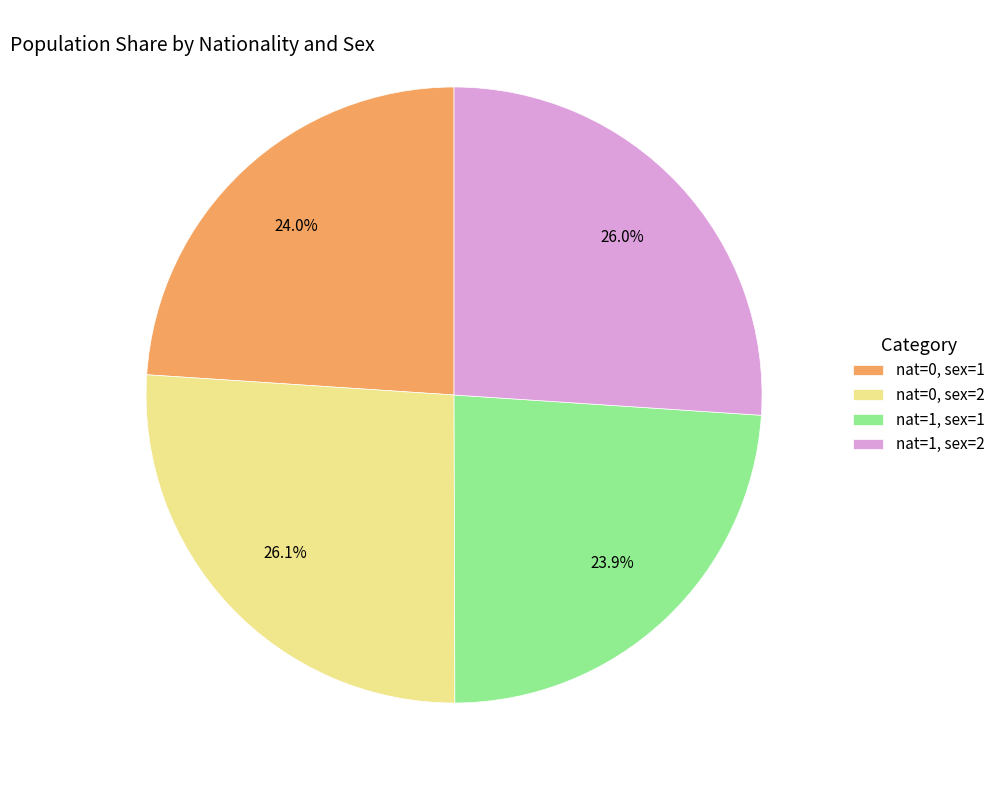

Rank the categories by value from highest to lowest.

nat=0, sex=2, nat=1, sex=2, nat=0, sex=1, nat=1, sex=1